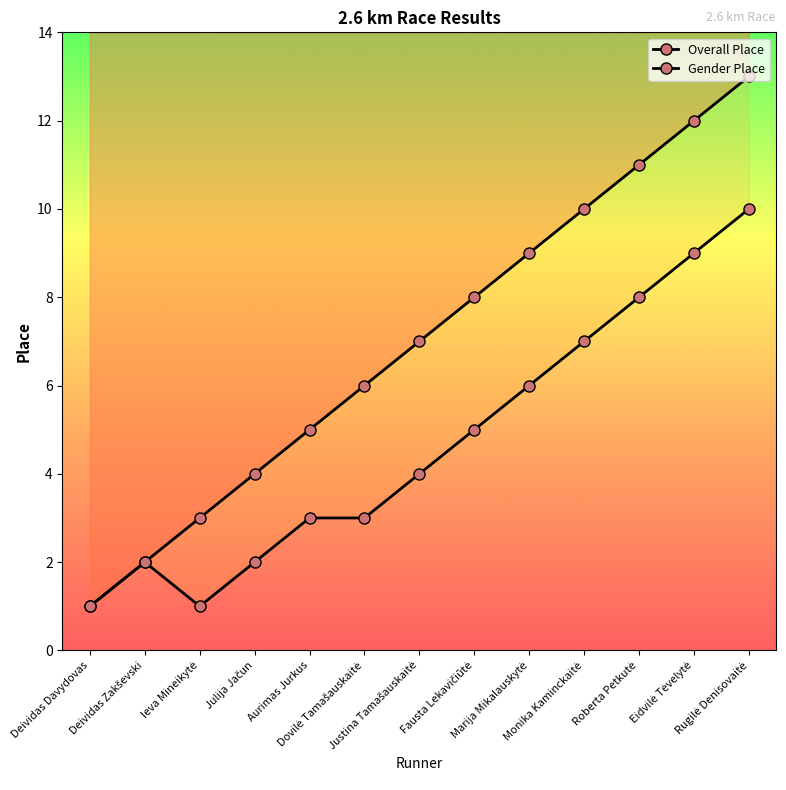

True or false: Overall Place has more than 0 interior local peaks.

False